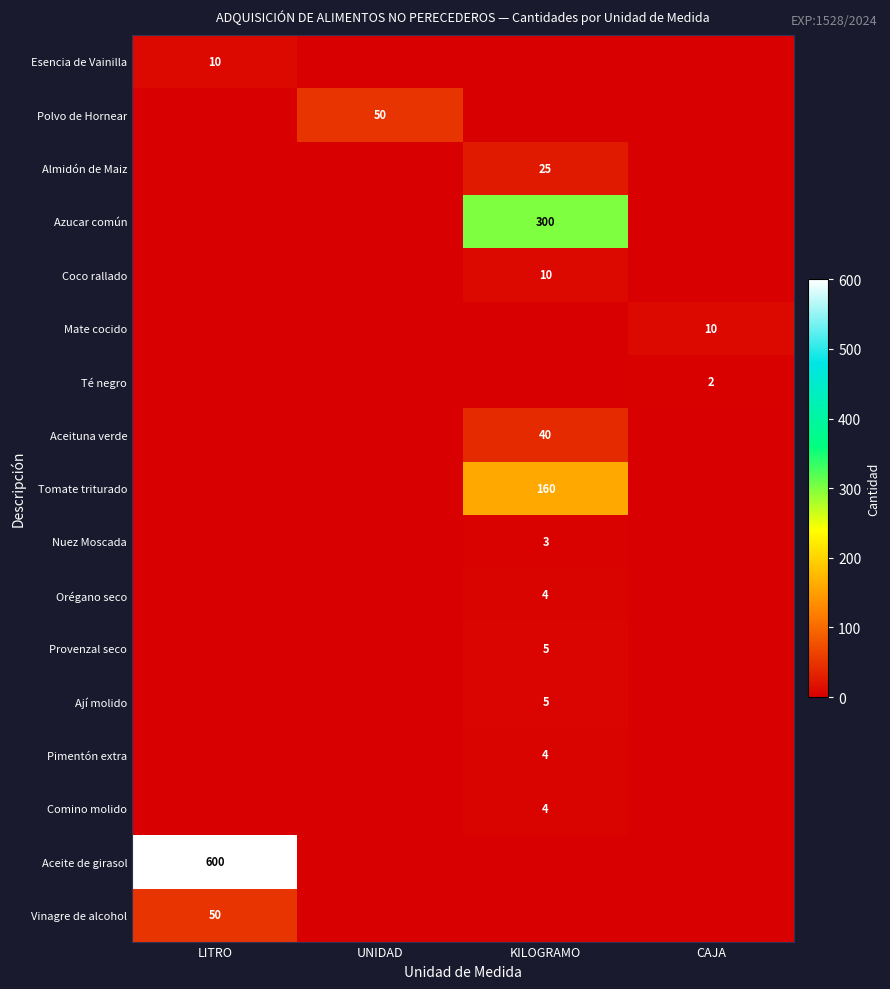

The Nuez Moscada series shows 1 at KILOGRAMO. True or false?

False